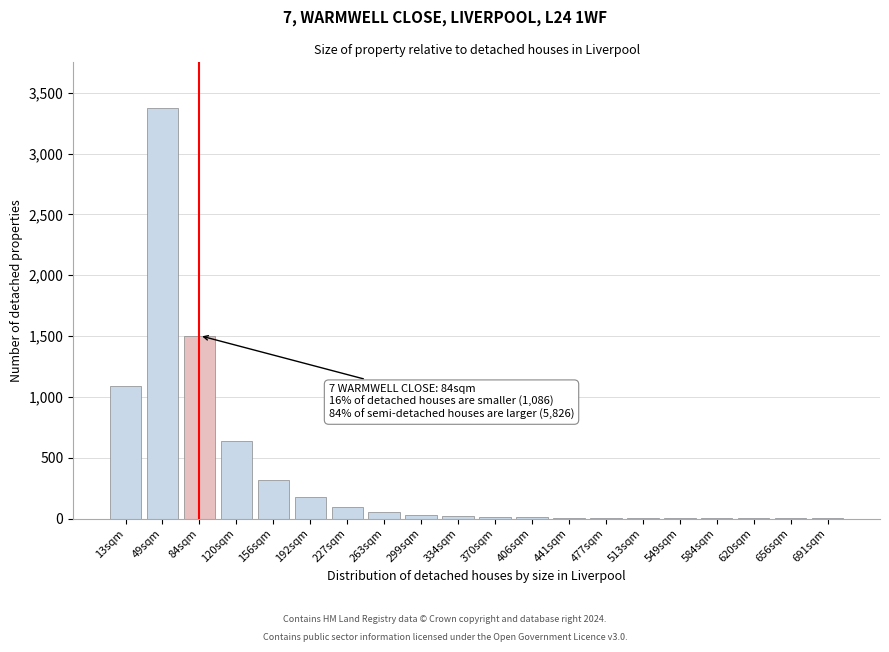

The value at 49sqm is 3373. True or false?

True